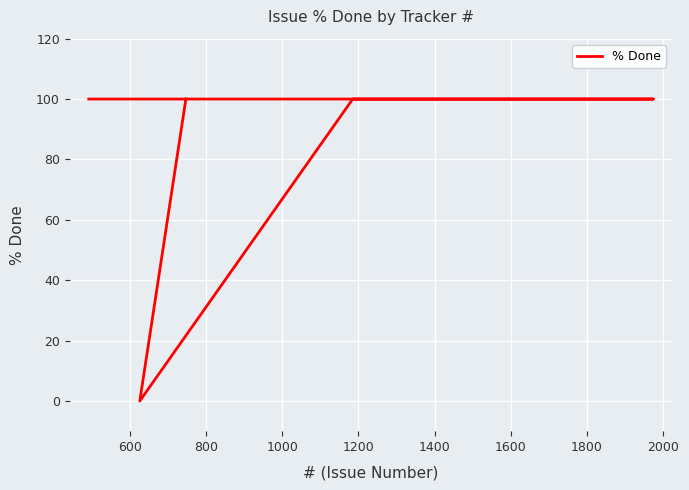

Between 800 and 1400, which is larger?

800